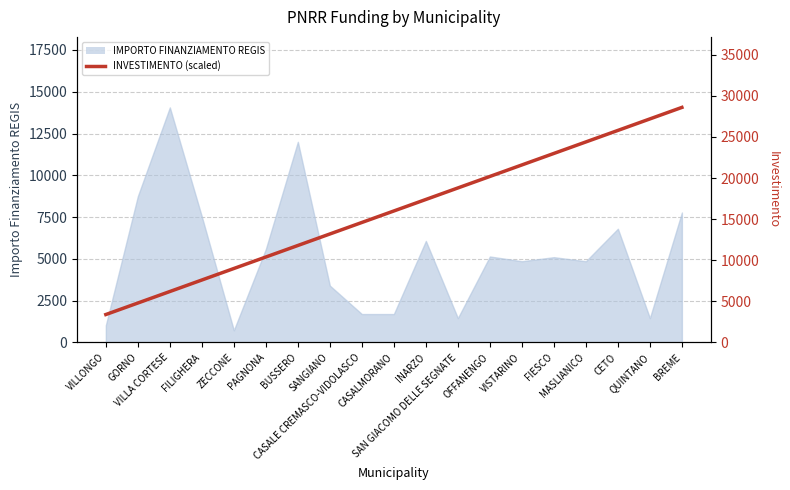

Where is the data nearest to the value 15999?

CASALMORANO